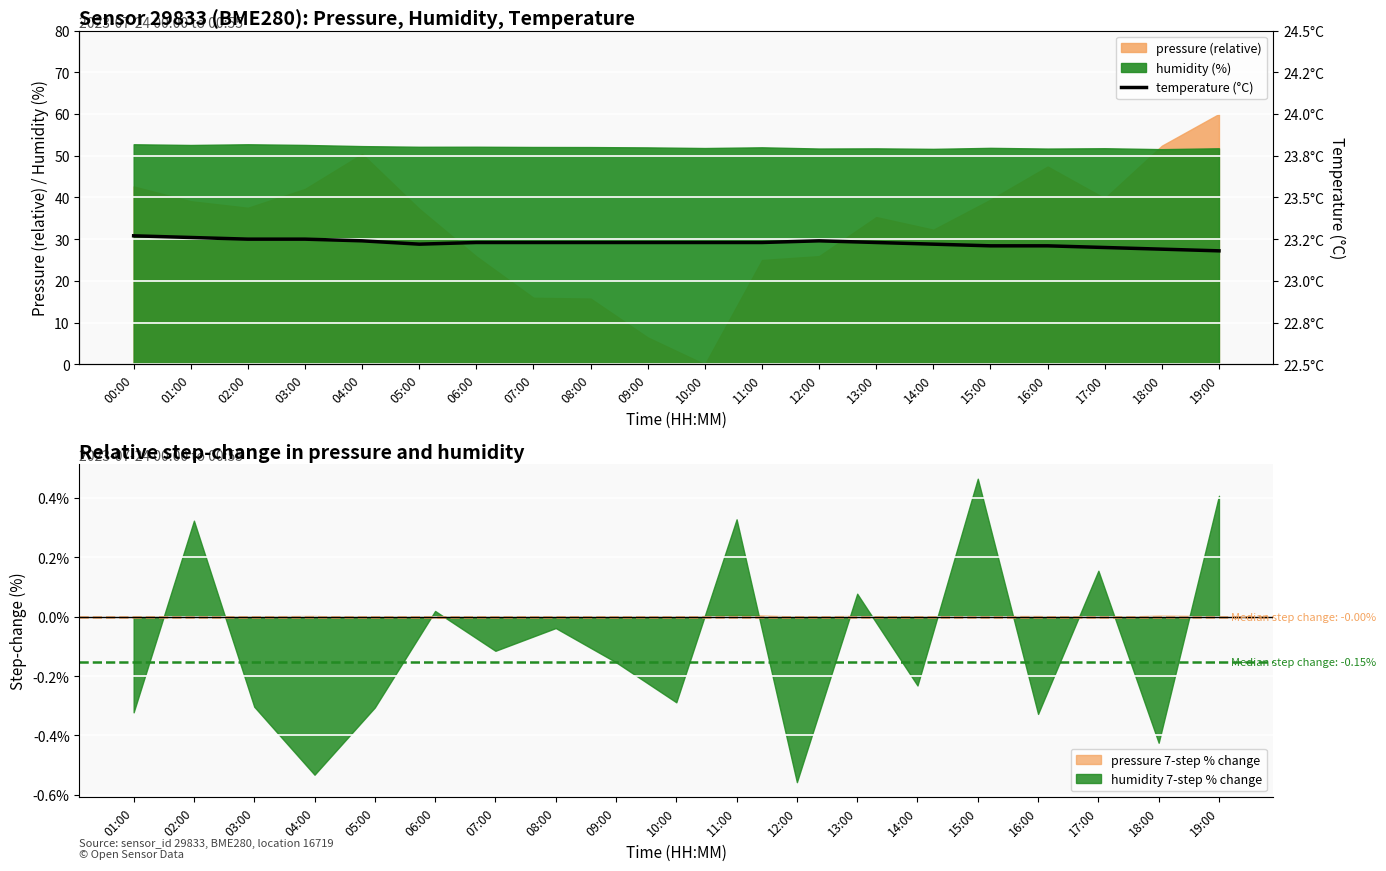

Is it true that the value at 17:00 is 23.2?

True